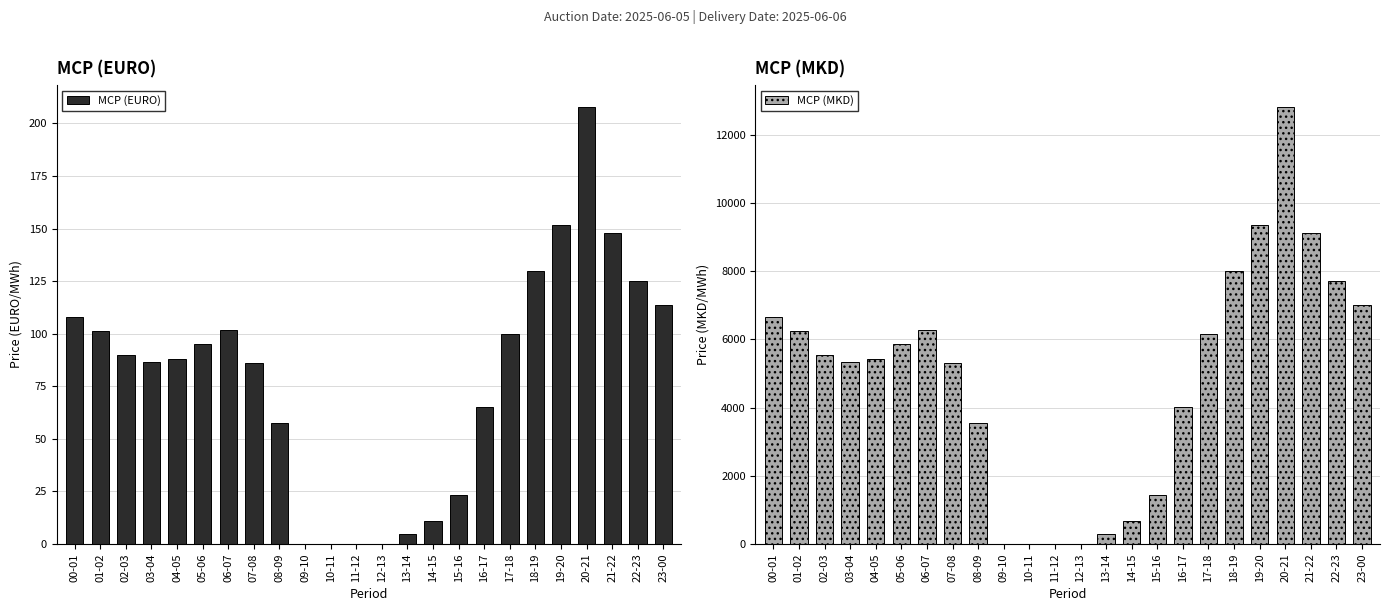

At how many categories does at least one series exceed 4455?

15